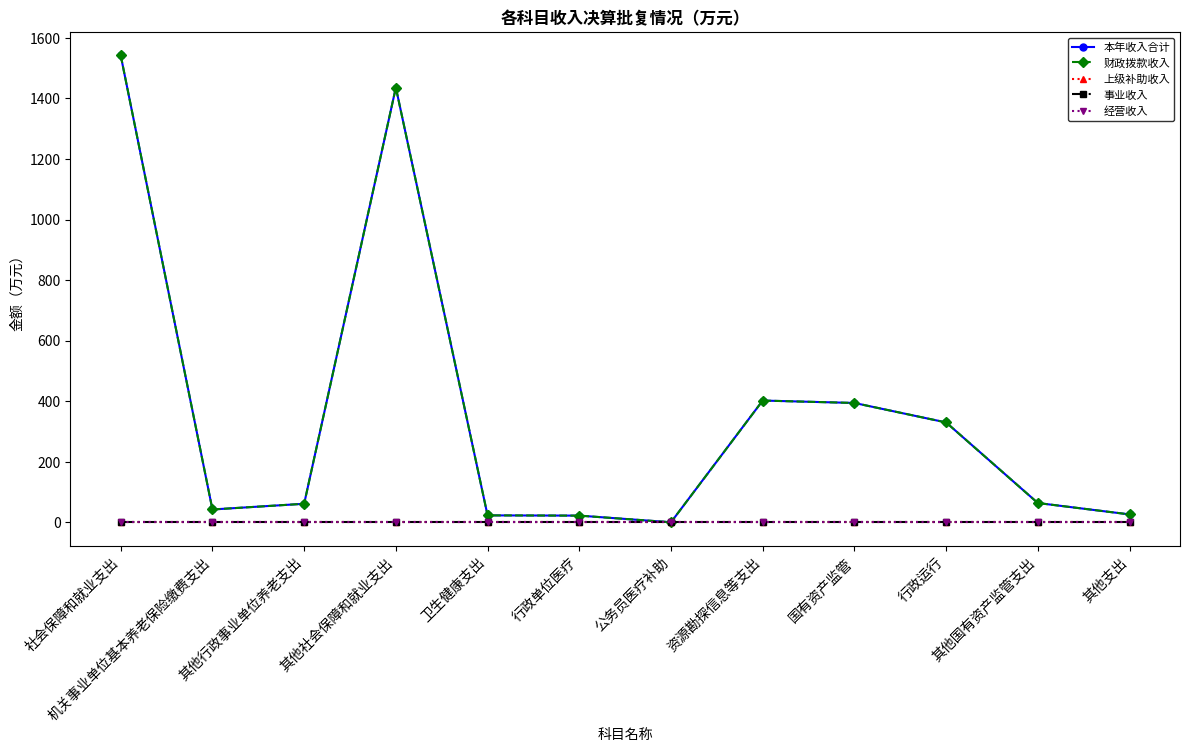

True or false: 事业收入 and 上级补助收入 intersect in this chart.

False